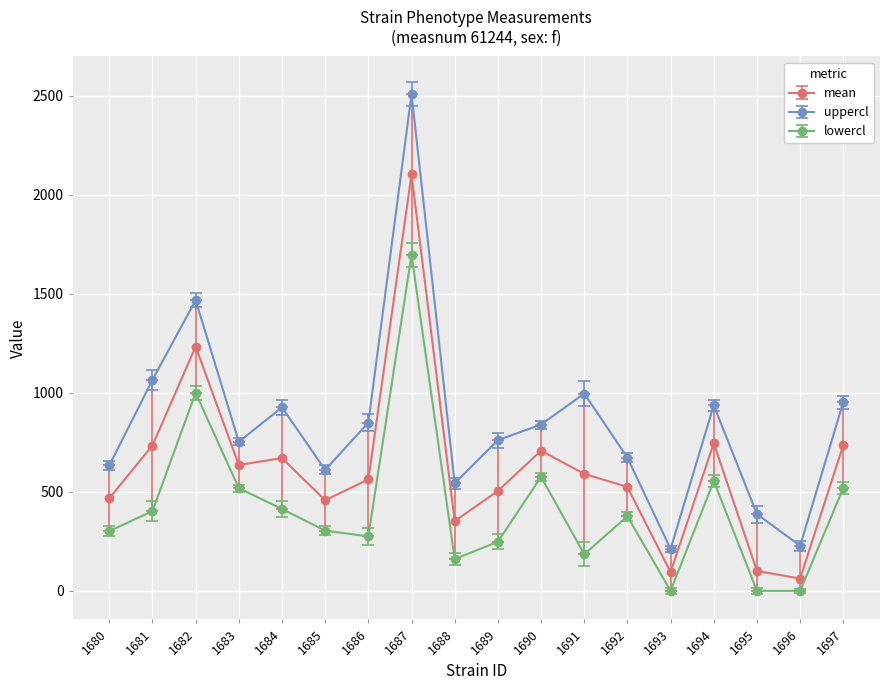

At how many categories does at least one series exceed 1561?

1